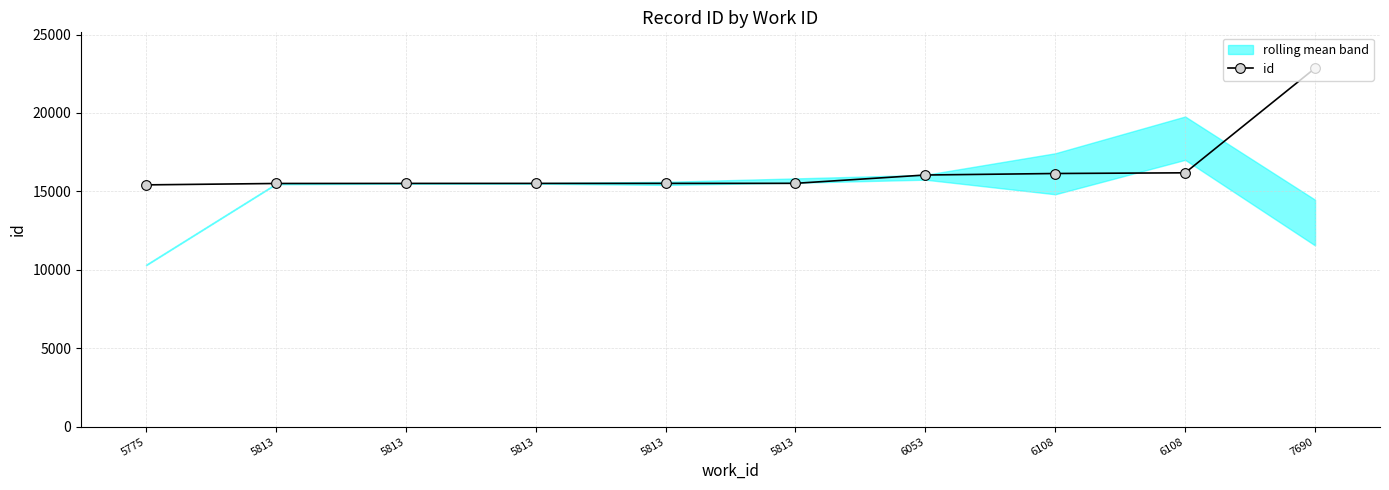

Is it true that the value at 5813 is 15510?

True